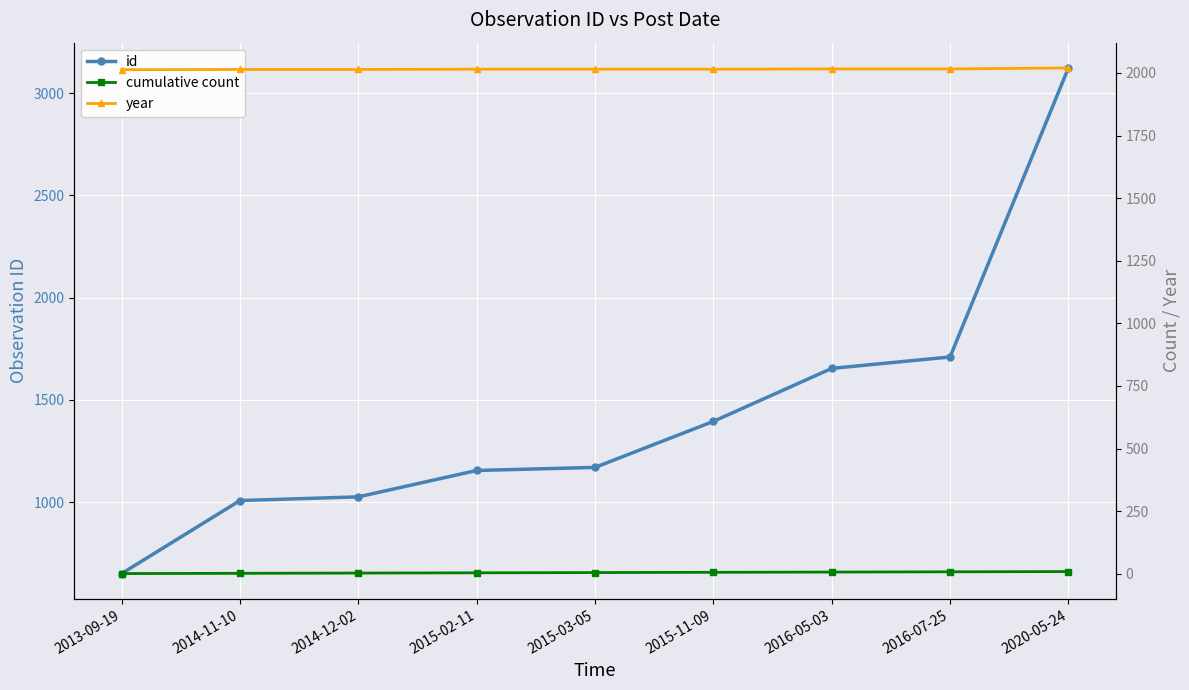

Which series changed the most between 2015-02-11 and 2015-11-09?

id